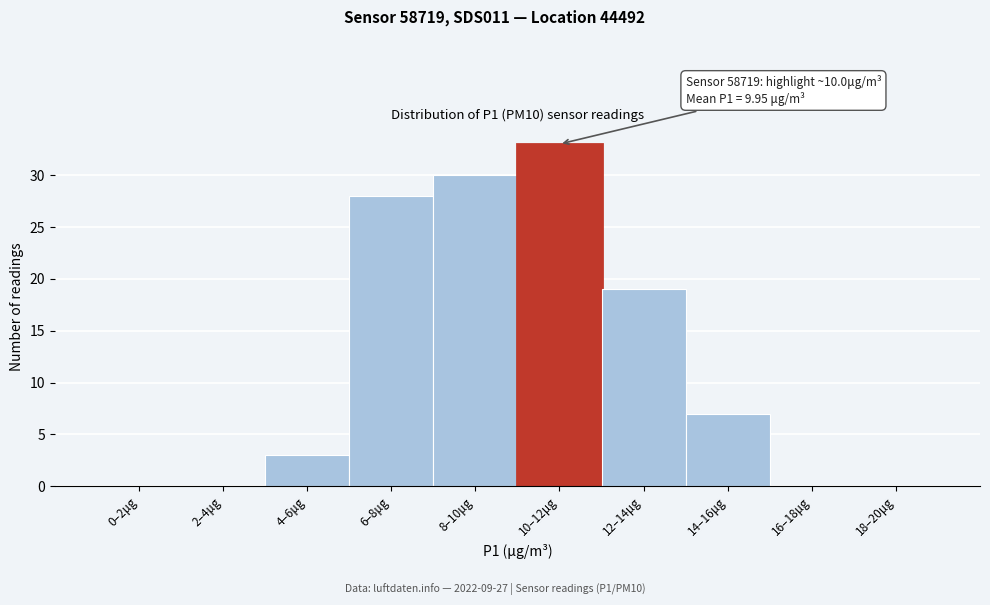

Reading left to right, transcribe all the data shown in this chart.

0–2μg=0	2–4μg=0	4–6μg=3	6–8μg=28	8–10μg=30	10–12μg=33	12–14μg=19	14–16μg=7	16–18μg=0	18–20μg=0